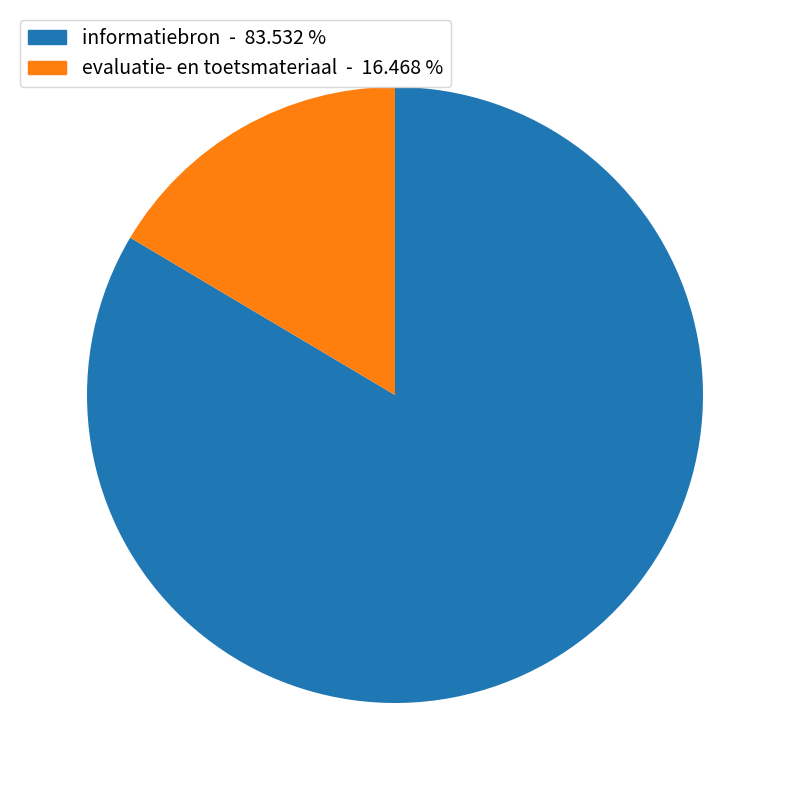

Is there any slice that represents more than half of the pie?

Yes